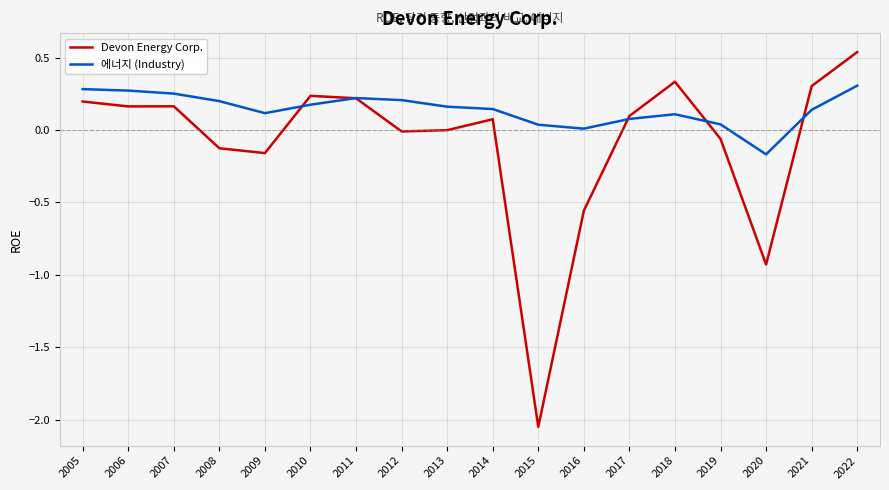

Which series ends up on top after the final intersection of Devon Energy Corp. and 에너지 (Industry)?

Devon Energy Corp.